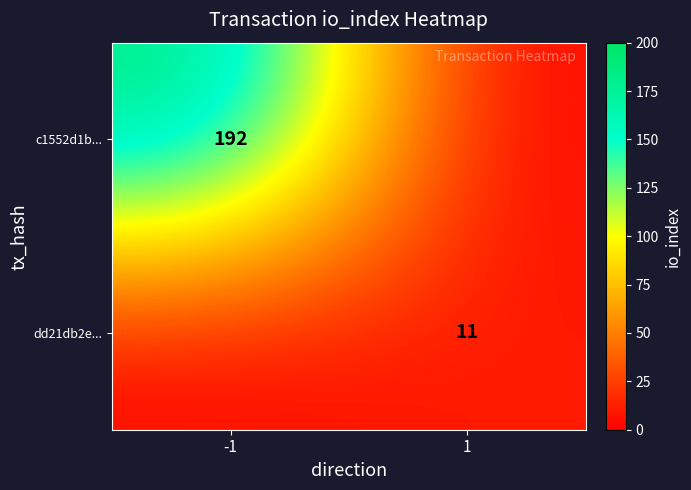

True or false: c1552d1b... has a value of 69 at -1.

False